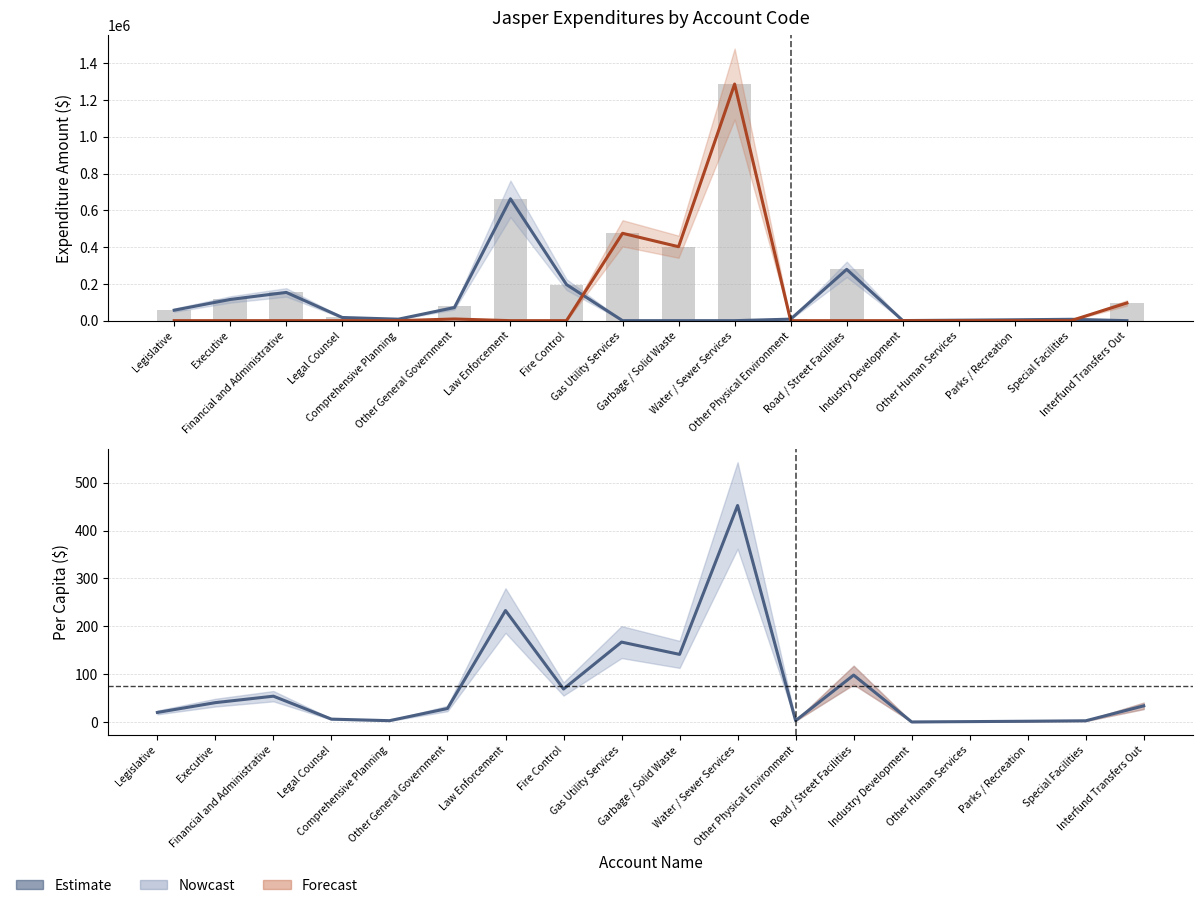

The Account Total series shows 153612.0 at Financial and Administrative. True or false?

True